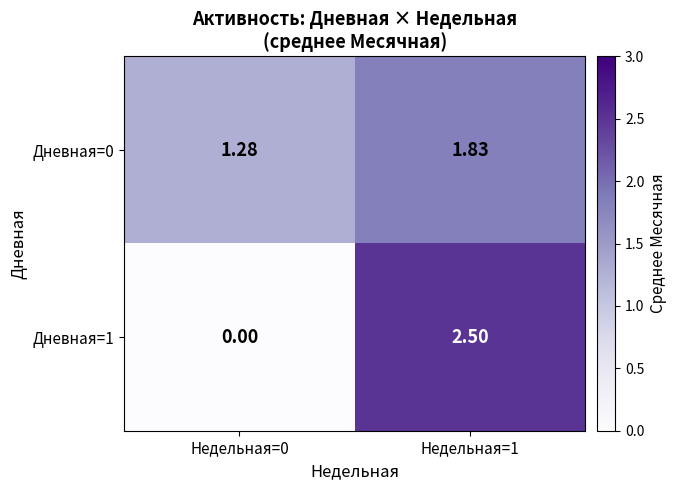

Between Недельная=0 and Недельная=1, which series saw the biggest shift?

Дневная=1